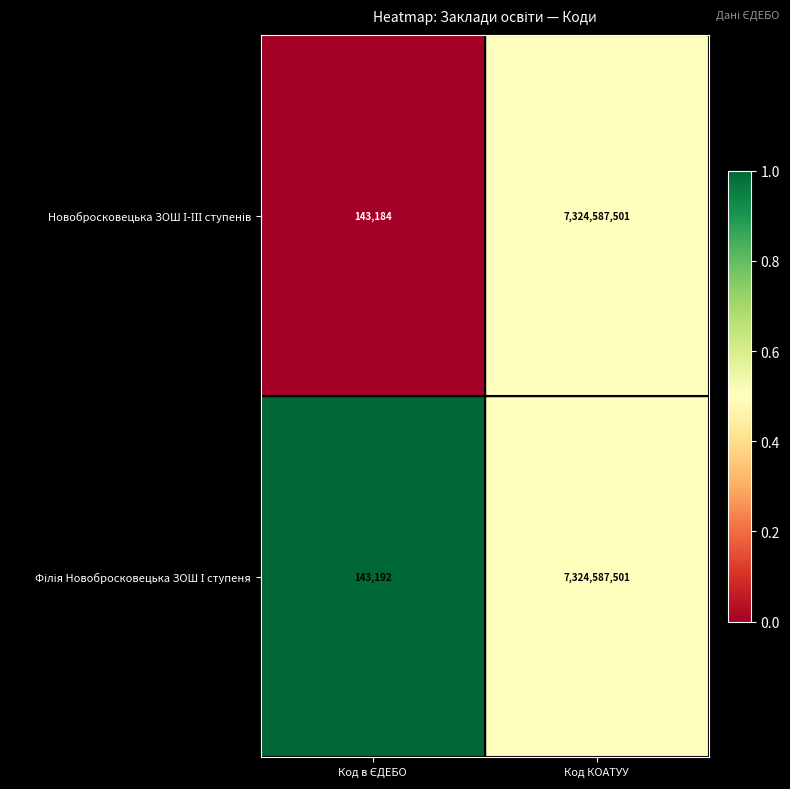

What is the total value across all series at Код КОАТУУ?

14649175002